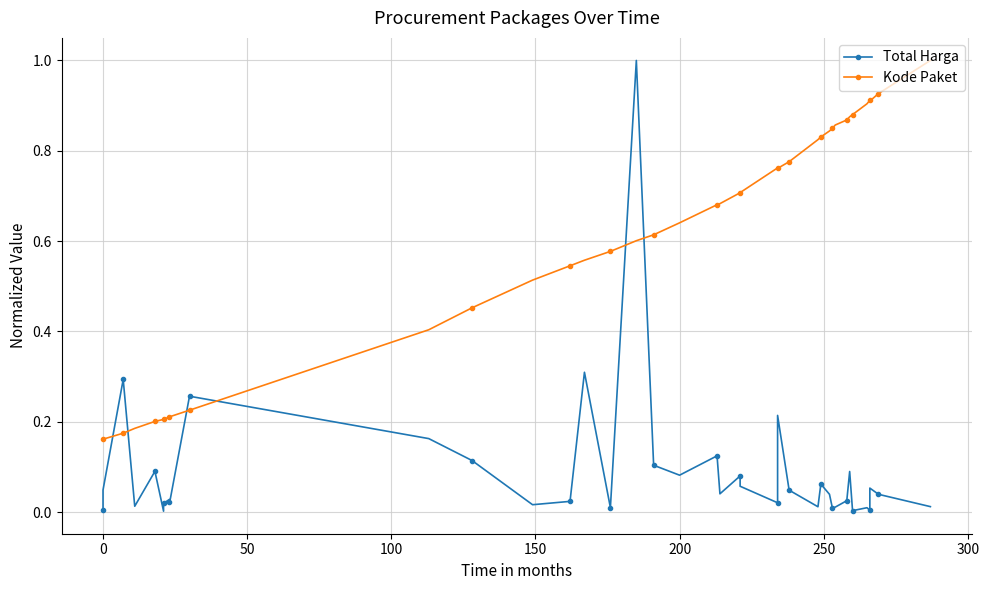

What is the total value across all series at 0?

0.2